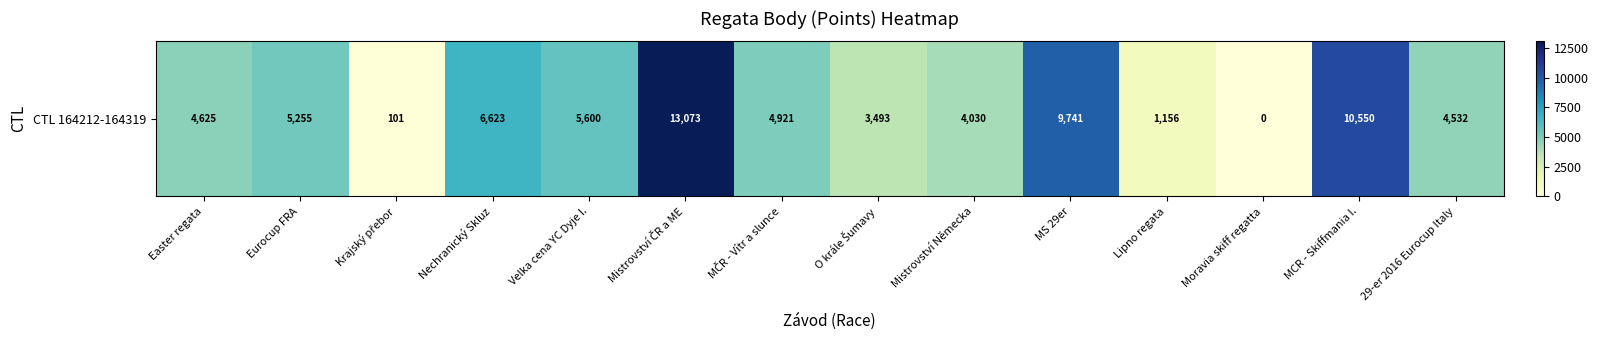

What is the sum of the values at Lipno regata and Mistrovství ČR a ME?

14229